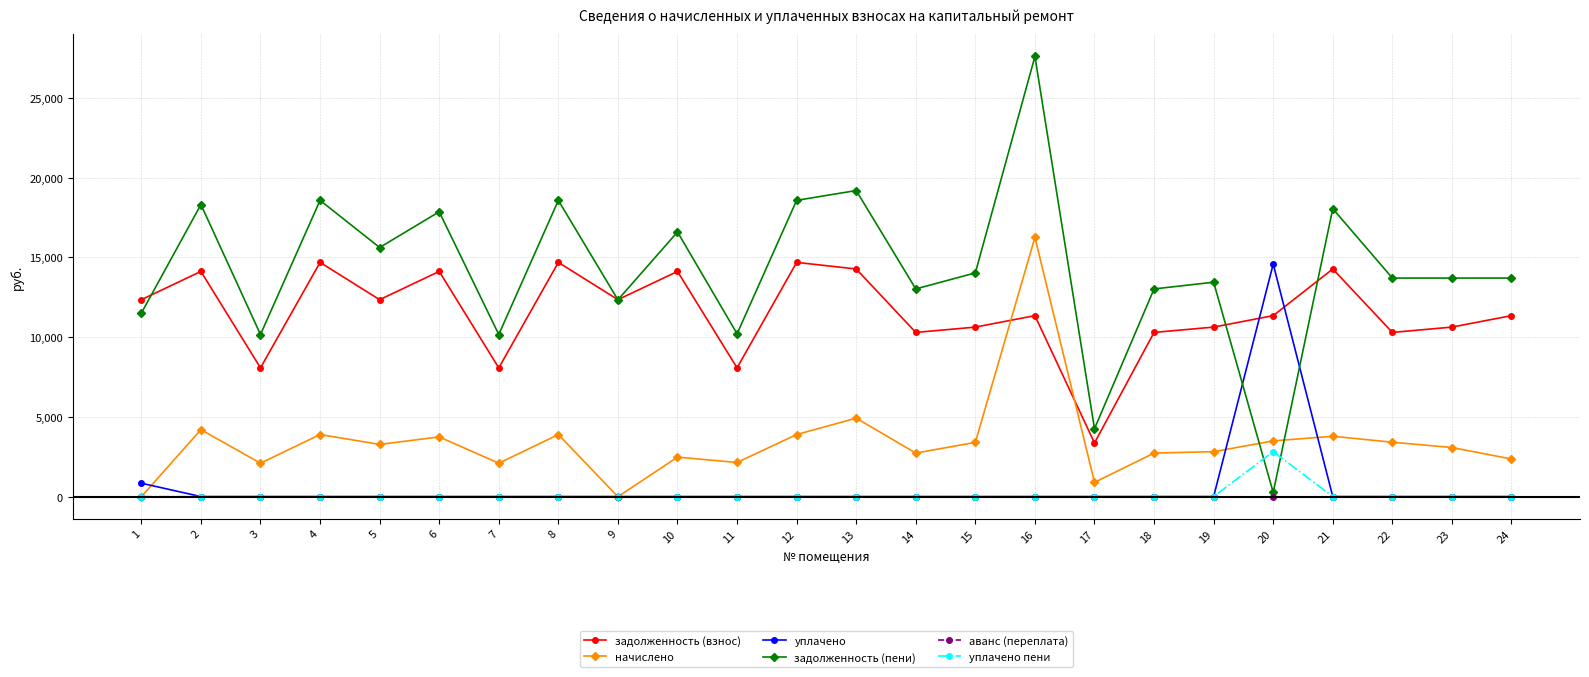

Is it true that задолженность (пени) equals 23255.7 at 10?

False